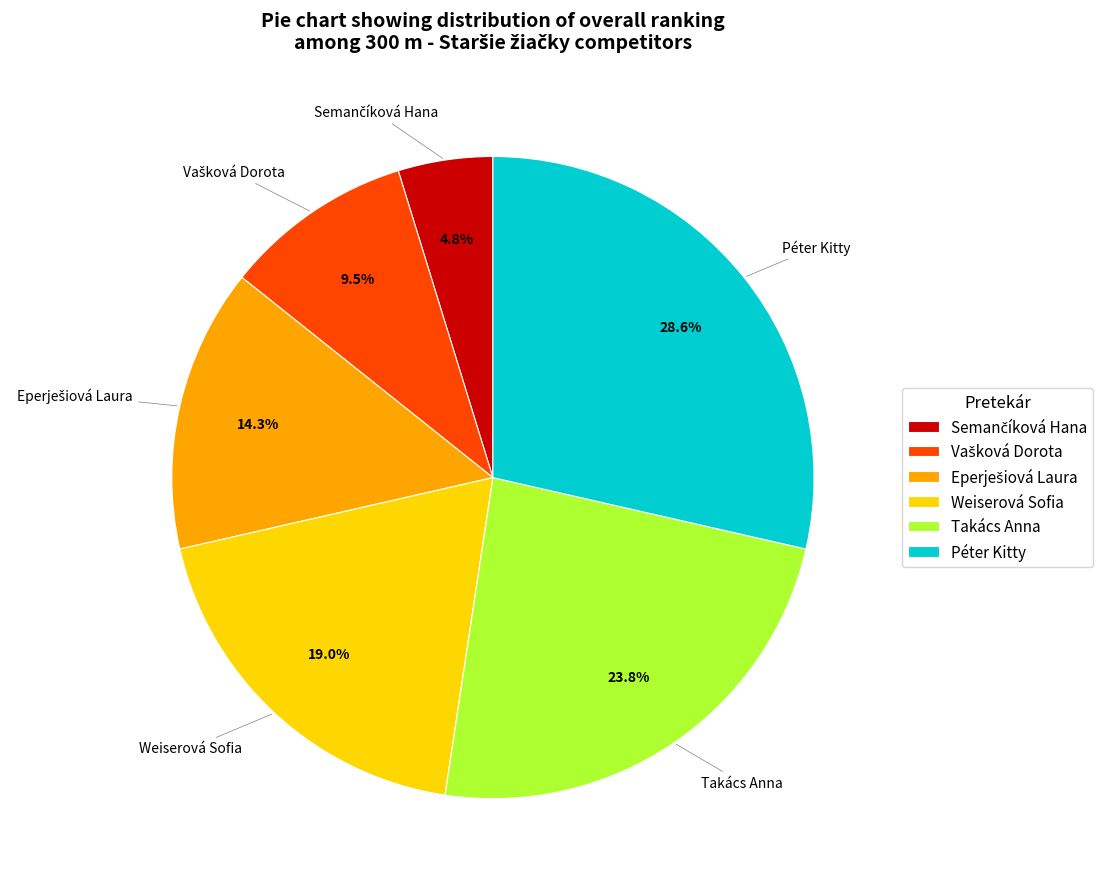

What portion of the pie excludes Weiserová Sofia?

81.0%